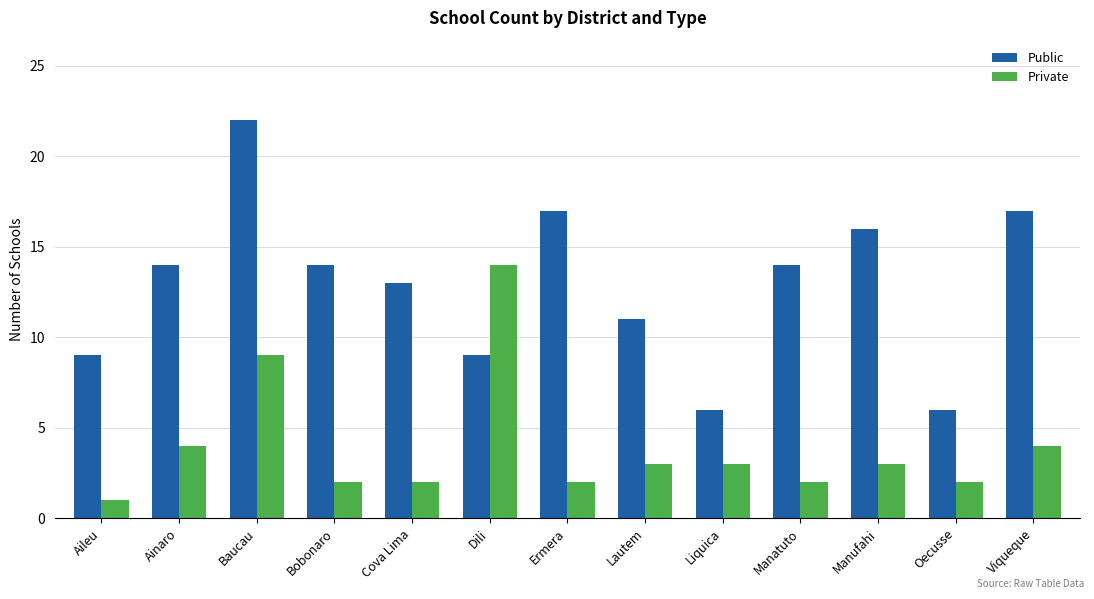

Which series has the largest range (max minus min)?

Public